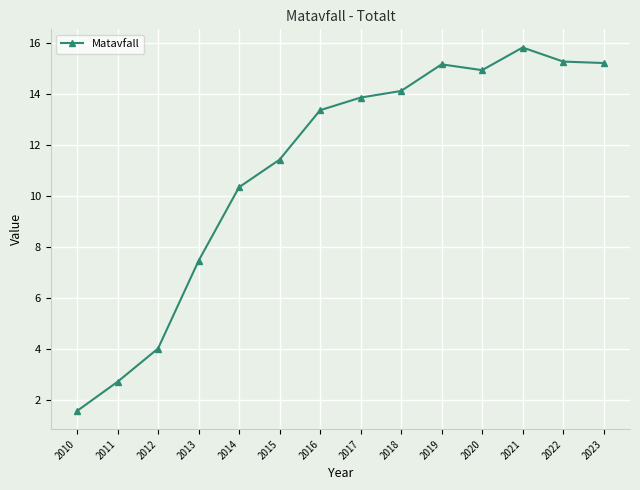

How many values exceed 13?

8